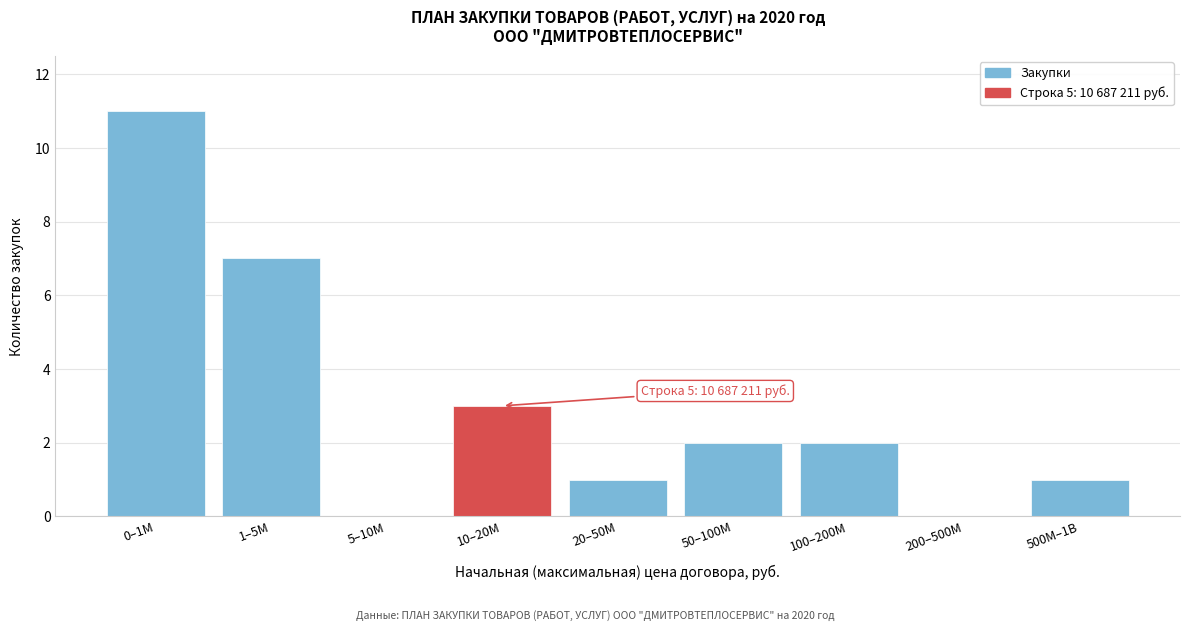

Reading left to right, what are all the values shown in this chart?

0–1M=11	1–5M=7	5–10M=0	10–20M=3	20–50M=1	50–100M=2	100–200M=2	200–500M=0	500M–1B=1